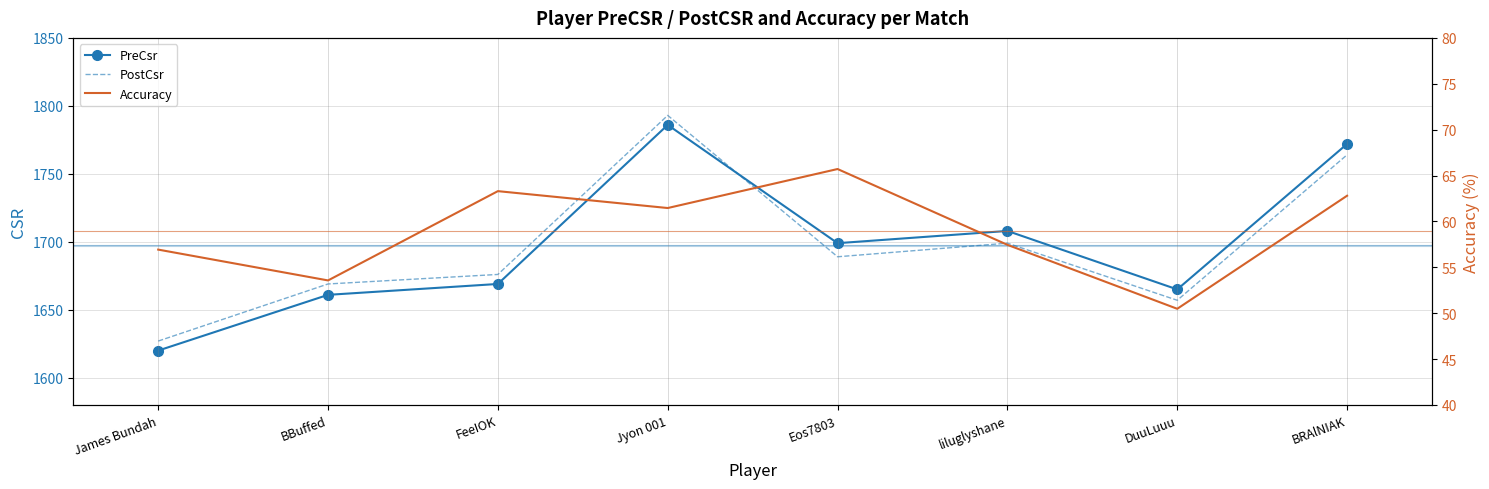

What is the difference between the maximum and minimum values in the Accuracy series?

15.2